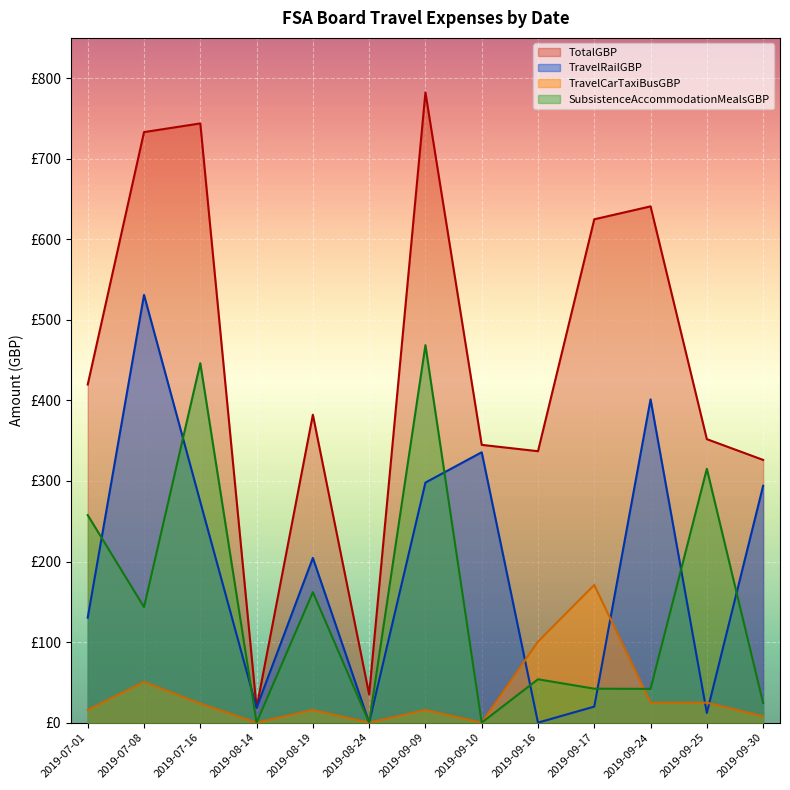

Does the chart display data point markers on the line(s)?

No